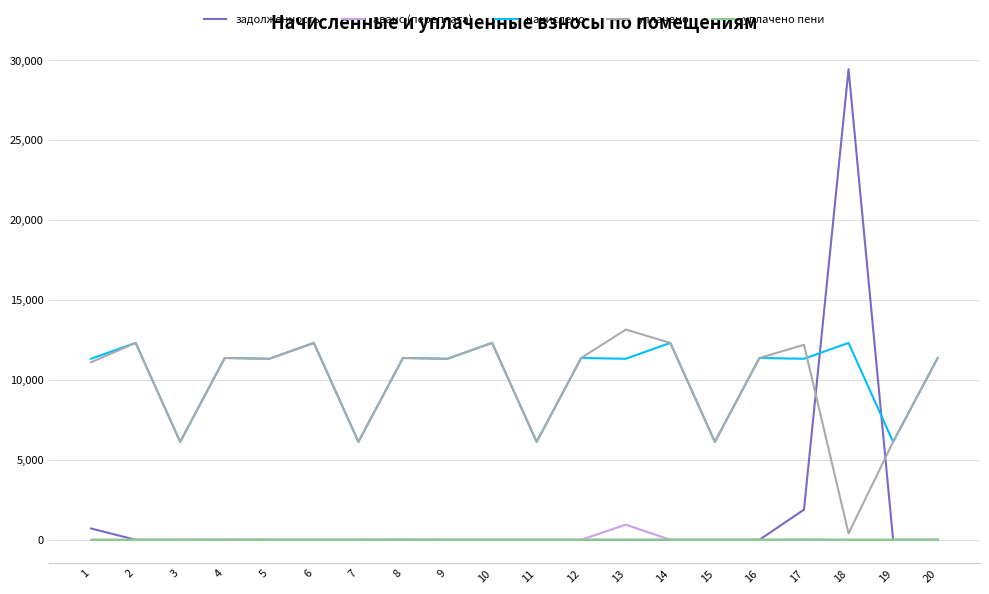

True or false: уплачено пени and начислено intersect in this chart.

False